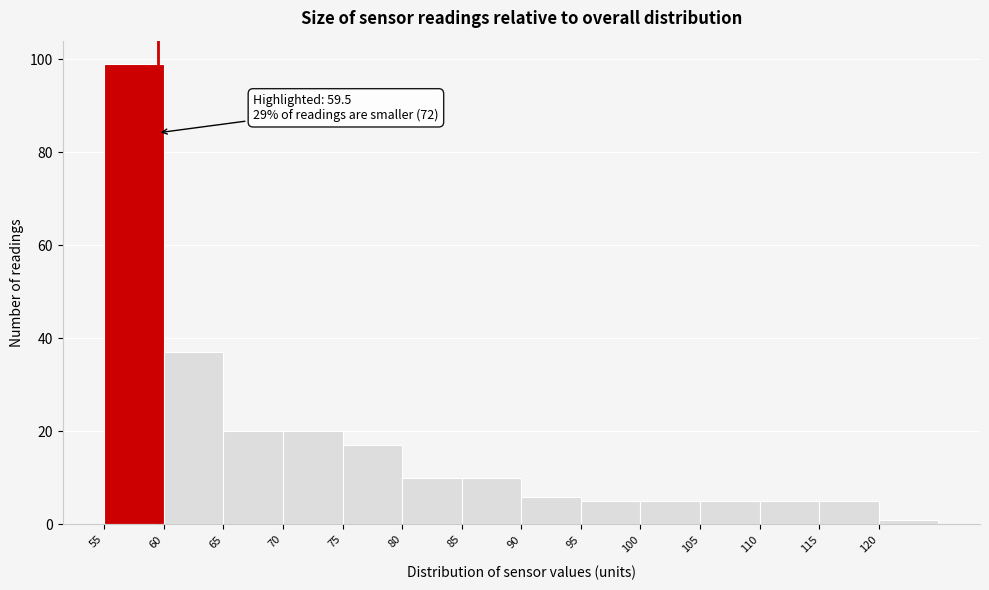

Which range on the x-axis has the tallest bar?

55 to 60